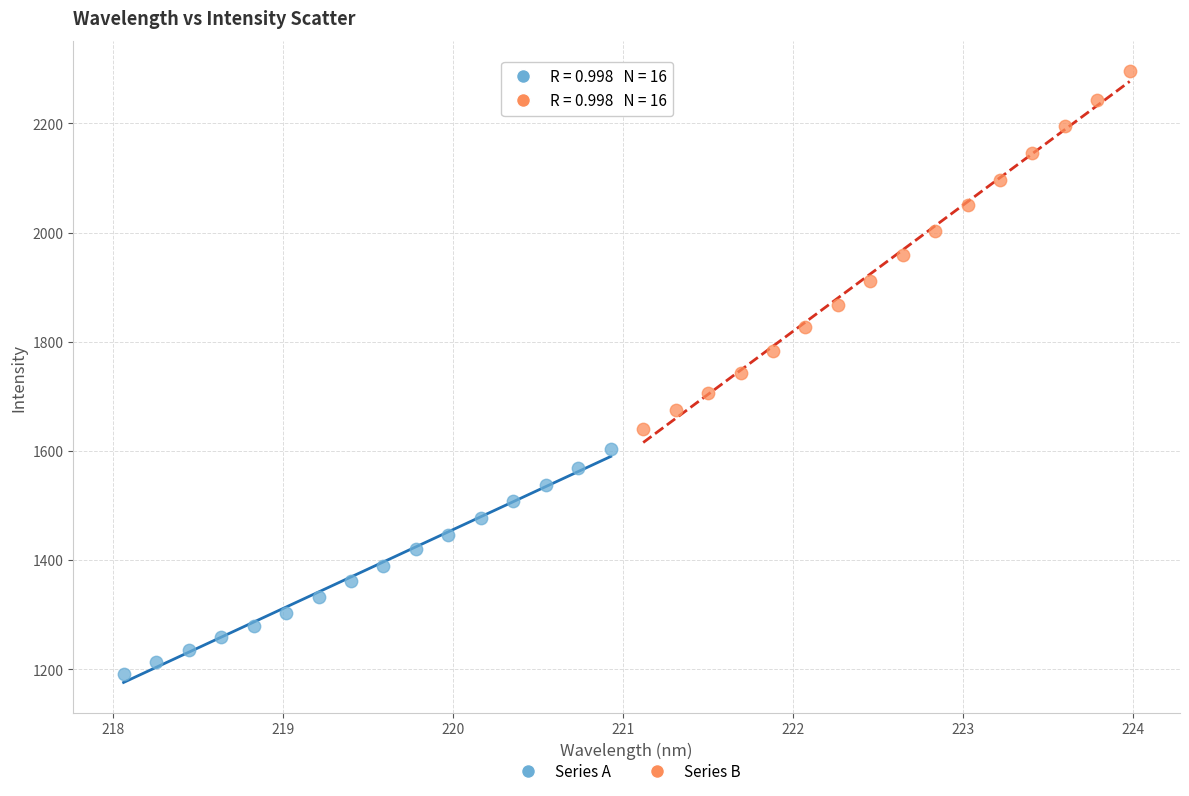

Which series has the largest Y range (max minus min)?

Series B